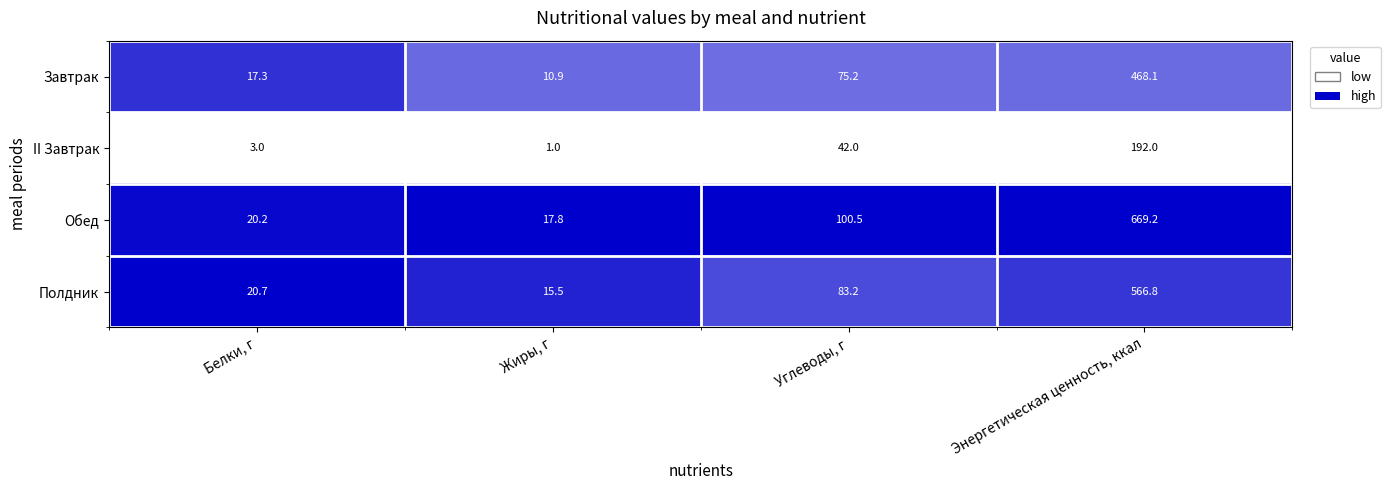

Is it true that Обед equals 669.2 at Энергетическая ценность, ккал?

True